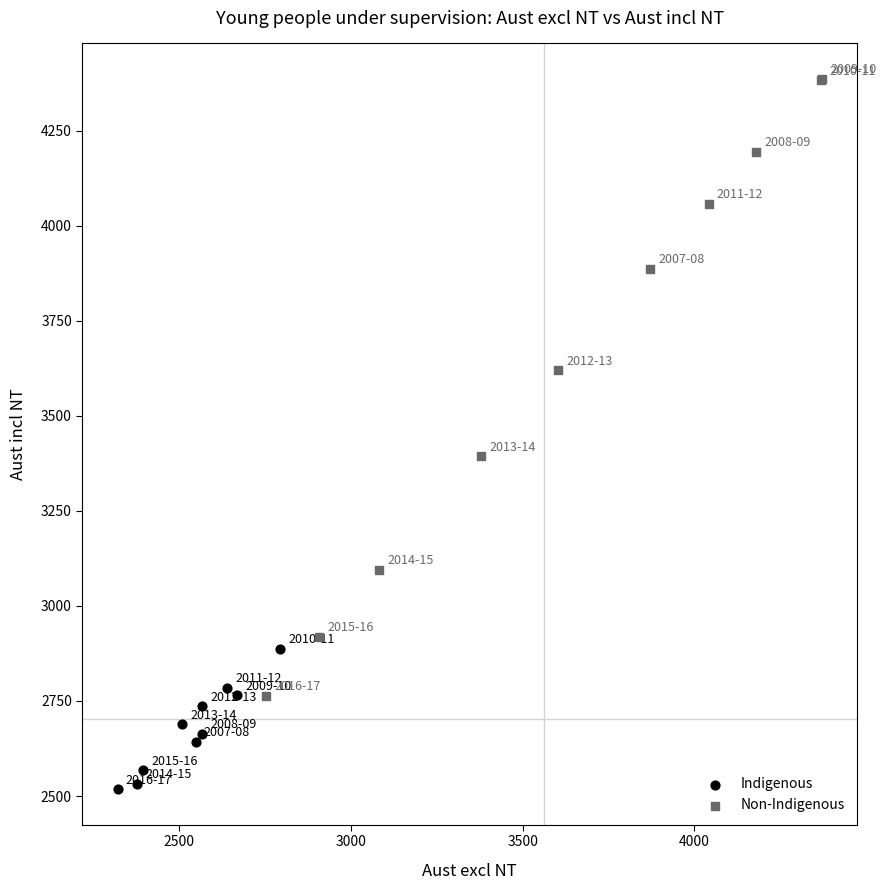

Which series has the widest spread of Y values?

Non-Indigenous